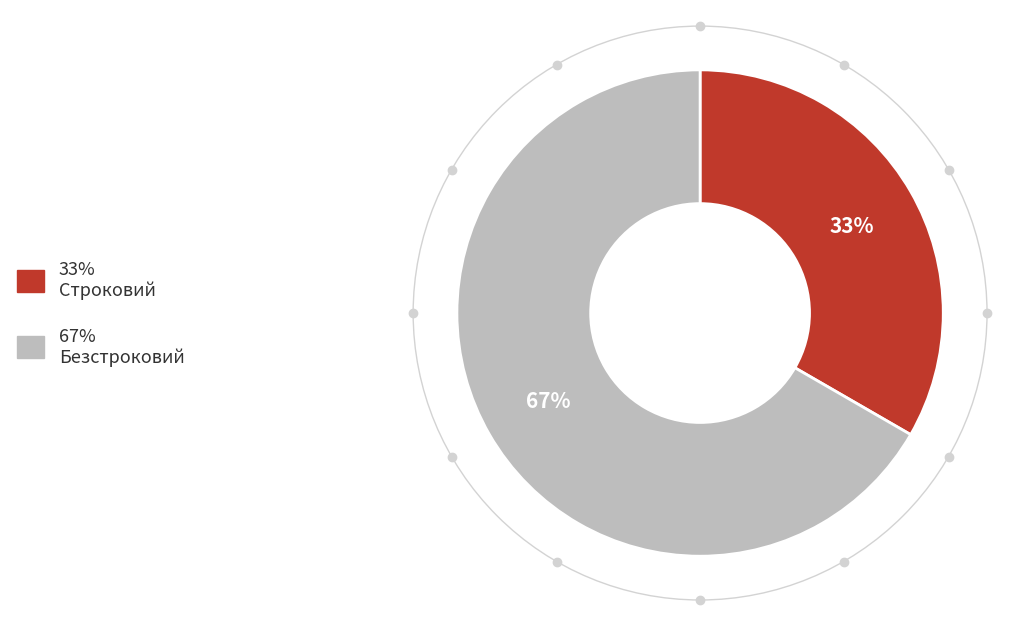

How many segments does this pie chart have?

2